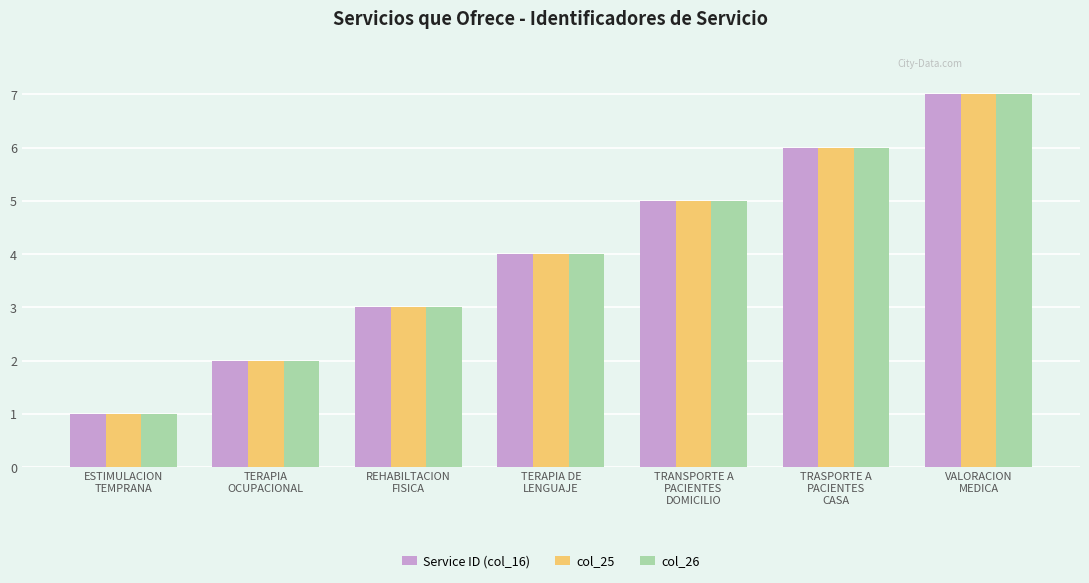

What value does the col_25 series have at TRANSPORTE A
PACIENTES
DOMICILIO?

5